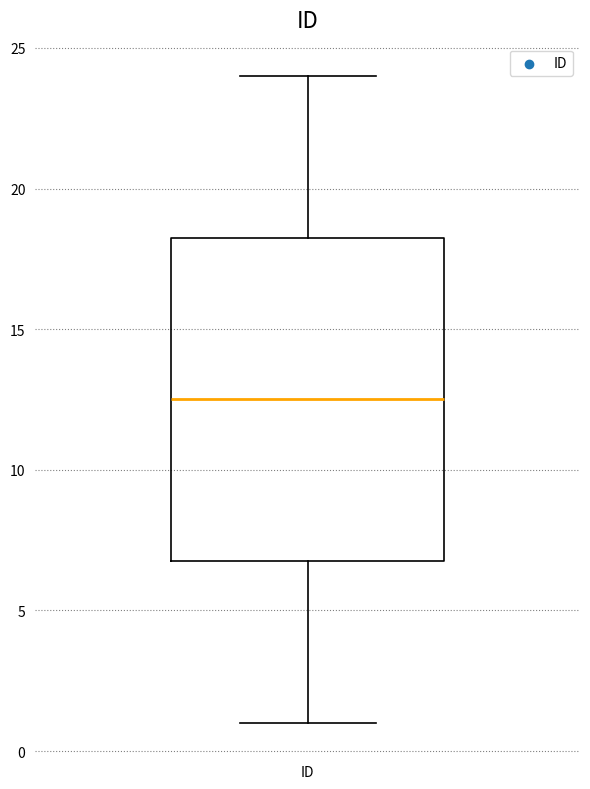

Where does the lower whisker of the box for ID end on the y-axis? The values are not printed on the chart, so give them approximately, as read against the axis.

1.0